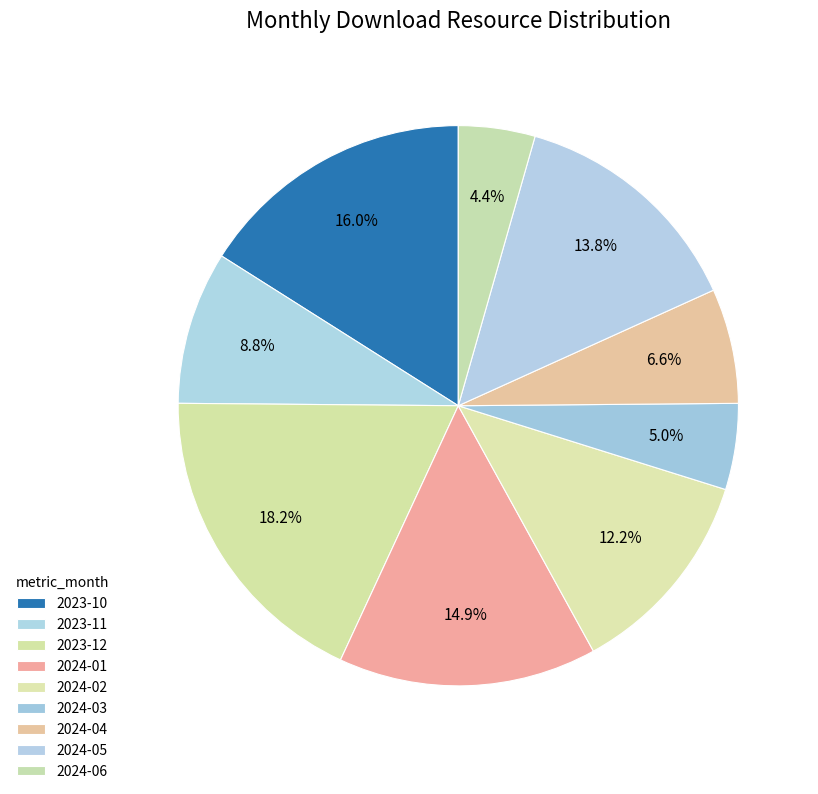

Is 2024-05 the majority of the pie?

No